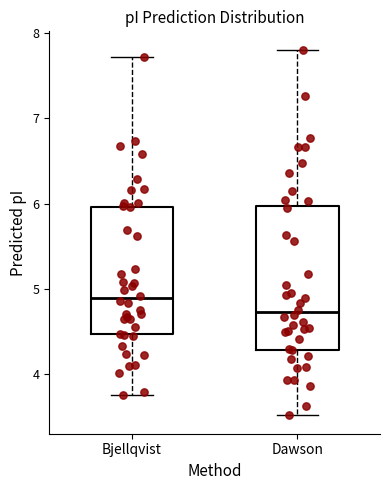

Reading left to right, transcribe this box plot: for each box, give where its median line is, the range the box spans, and where its two whiskers end, as read against the y-axis. The values are not printed on the chart, so give them approximately, as read against the axis.

Bjellqvist: median 4.9, box 4.5 to 6.0, whiskers 3.8 to 7.7
Dawson: median 4.7, box 4.3 to 6.0, whiskers 3.5 to 7.8